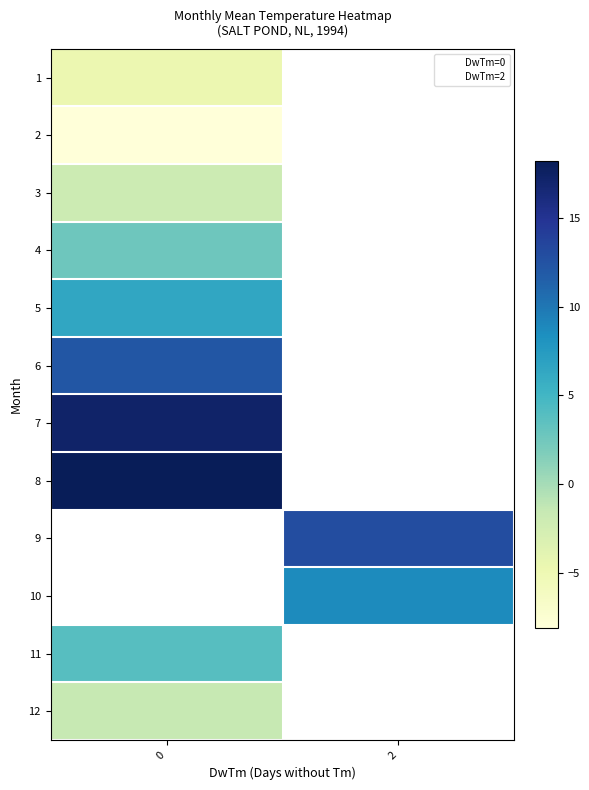

How many categories are shown in the chart?

2